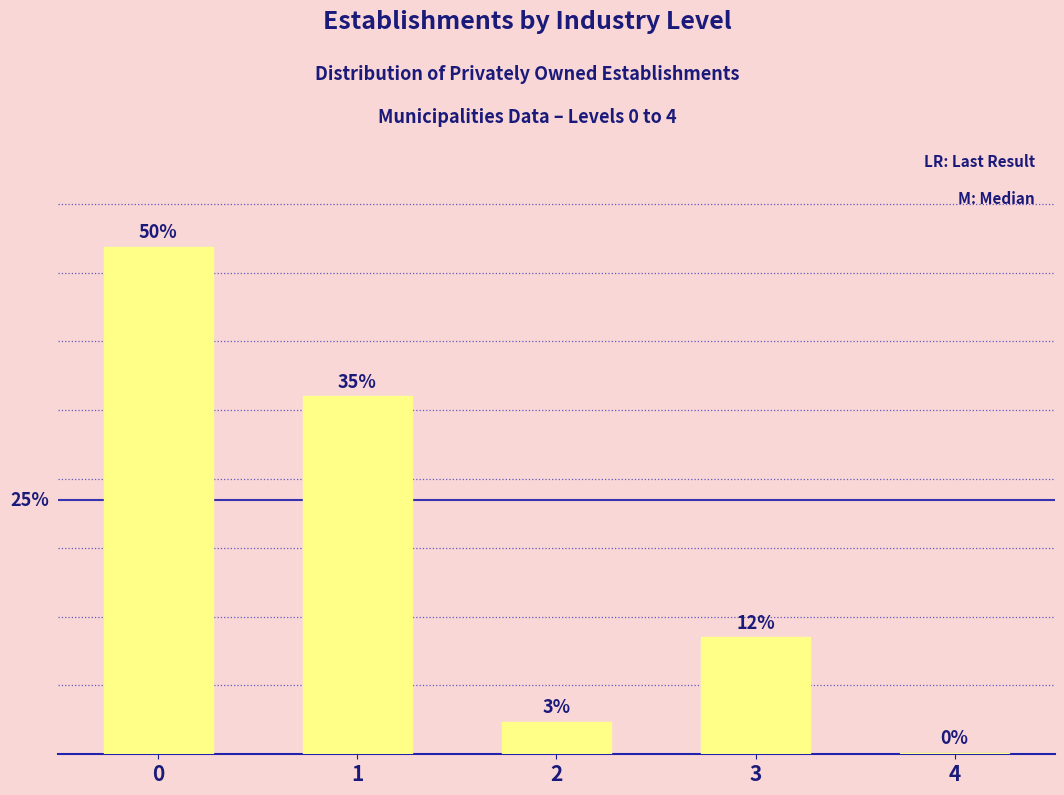

What is the maximum value shown in the chart?

49.9